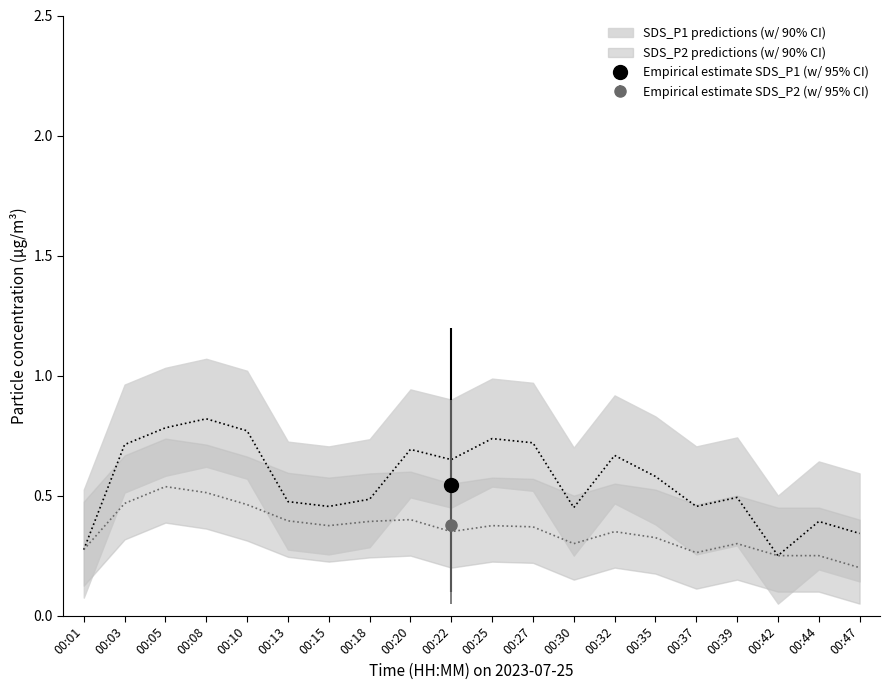

True or false: SDS_P1 has more than 0 interior local peaks.

True